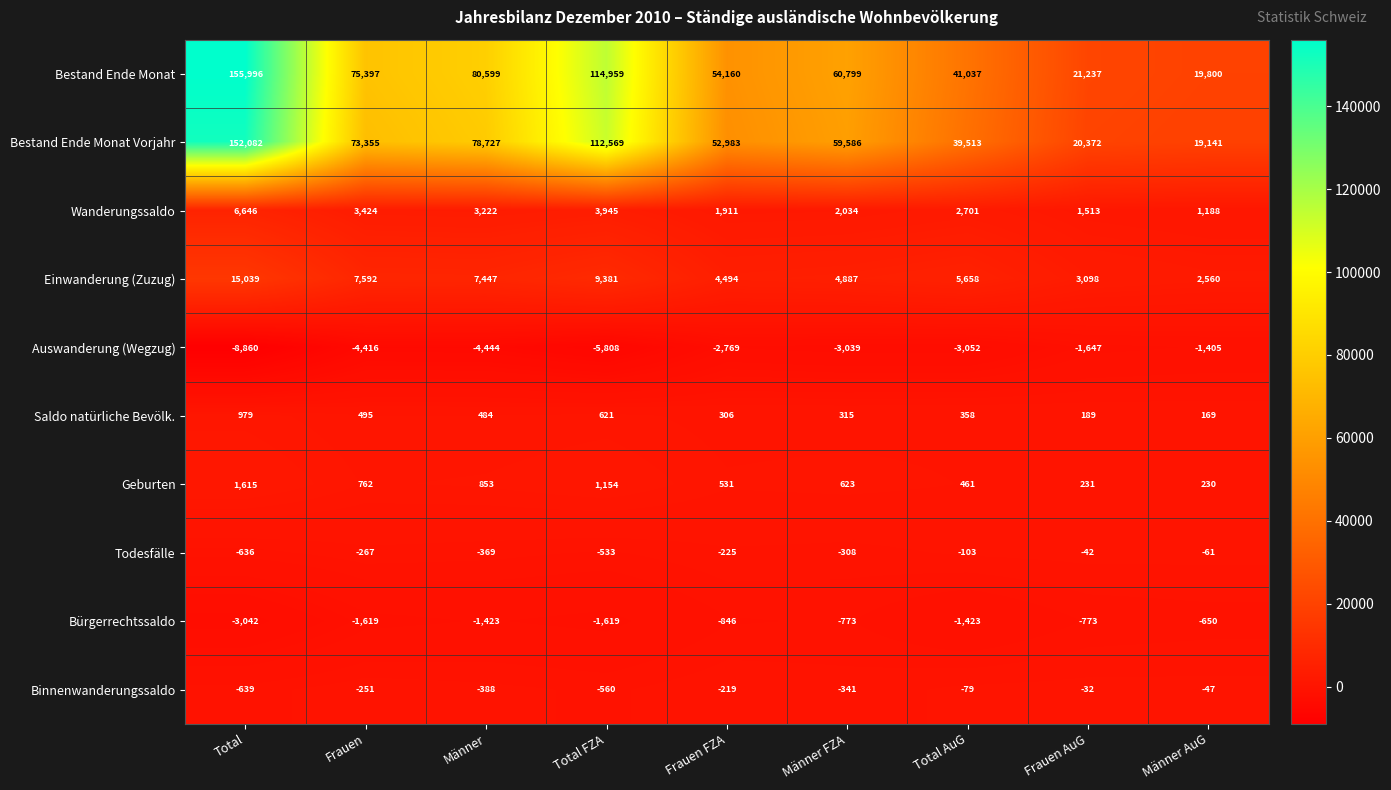

At how many categories does at least one series exceed 127158?

1